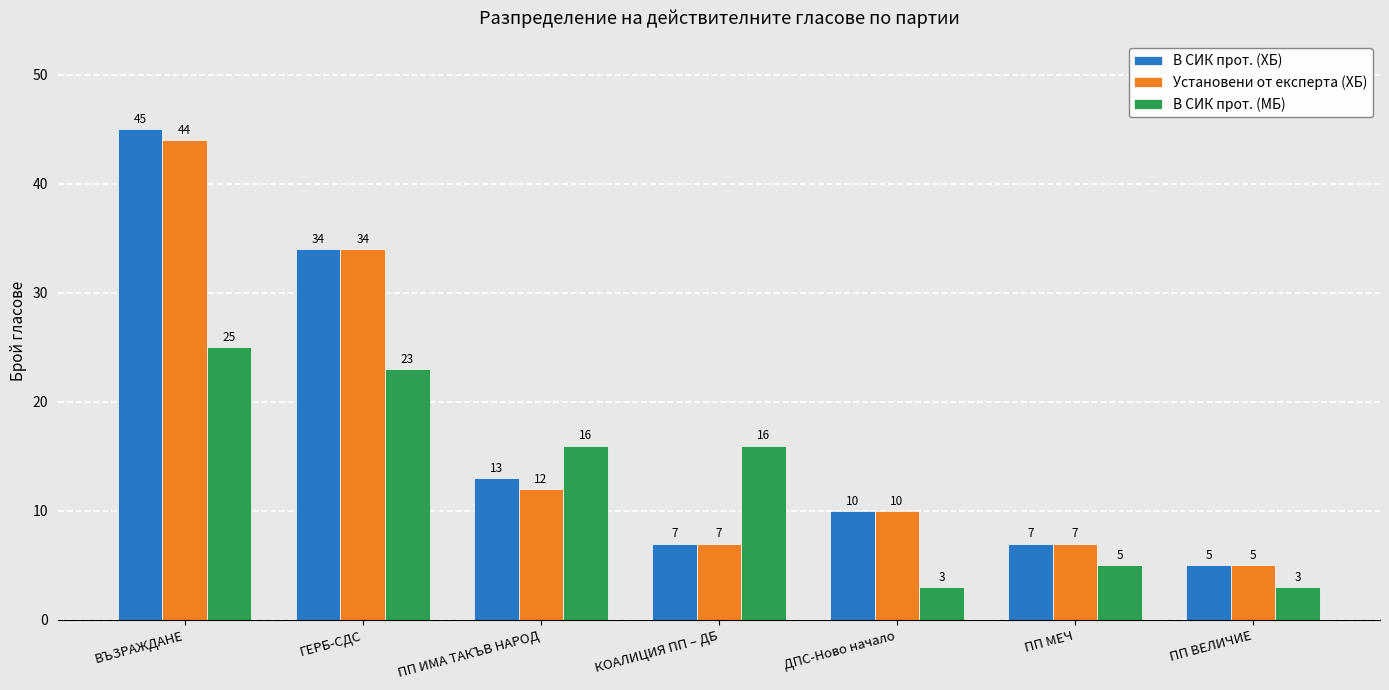

What is the sum of the Установени от експерта (ХБ) values at КОАЛИЦИЯ ПП – ДБ and ПП МЕЧ?

14